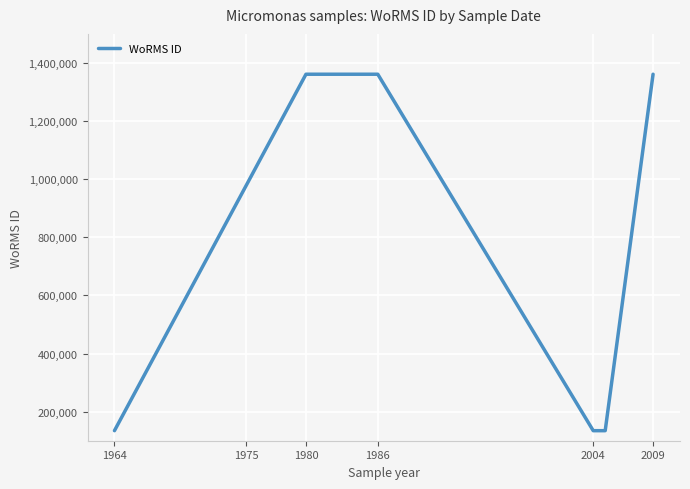

How many lines are shown in the chart?

1